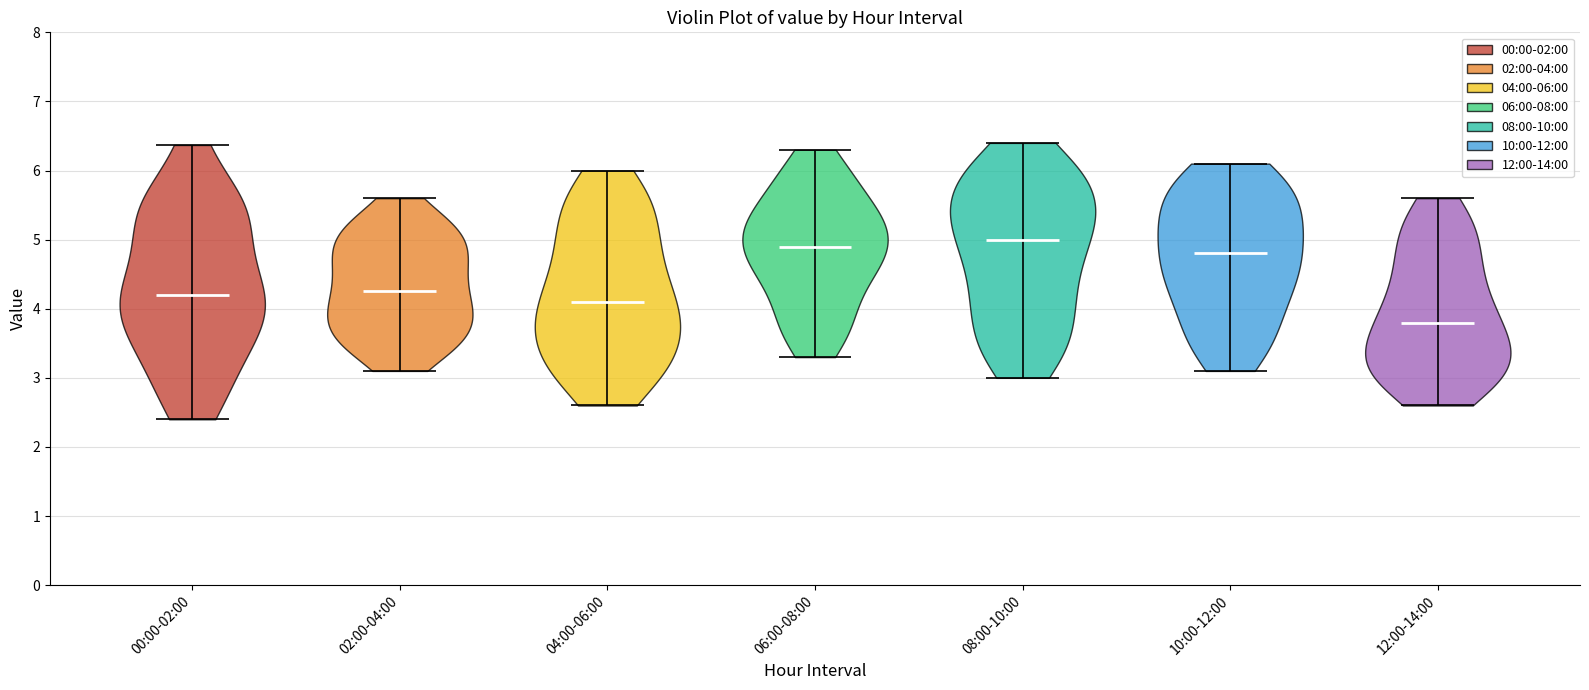

Reading left to right, read every violin against the y-axis: where its median line is, and the lowest and highest points it reaches. The values are not printed on the chart, so give them approximately, as read against the axis.

00:00-02:00: median line 4.2, lowest point 2.4, highest point 6.4
02:00-04:00: median line 4.3, lowest point 3.1, highest point 5.6
04:00-06:00: median line 4.1, lowest point 2.6, highest point 6.0
06:00-08:00: median line 4.9, lowest point 3.3, highest point 6.3
08:00-10:00: median line 5.0, lowest point 3.0, highest point 6.4
10:00-12:00: median line 4.8, lowest point 3.1, highest point 6.1
12:00-14:00: median line 3.8, lowest point 2.6, highest point 5.6